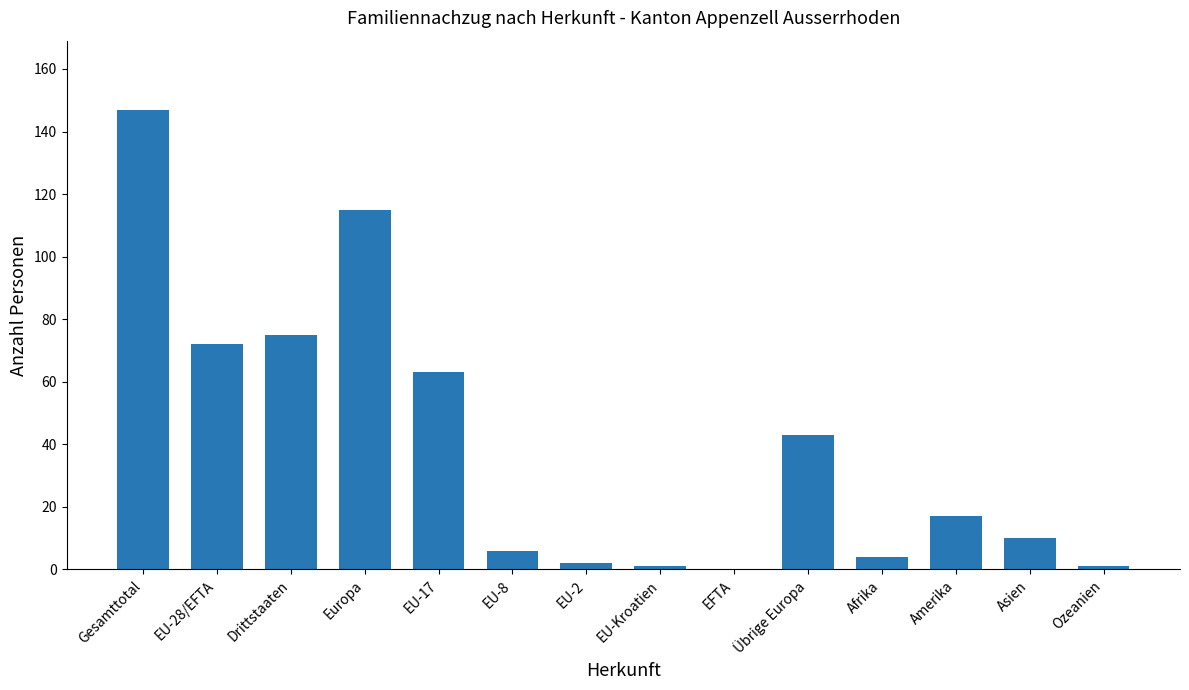

How many values are above zero?

13